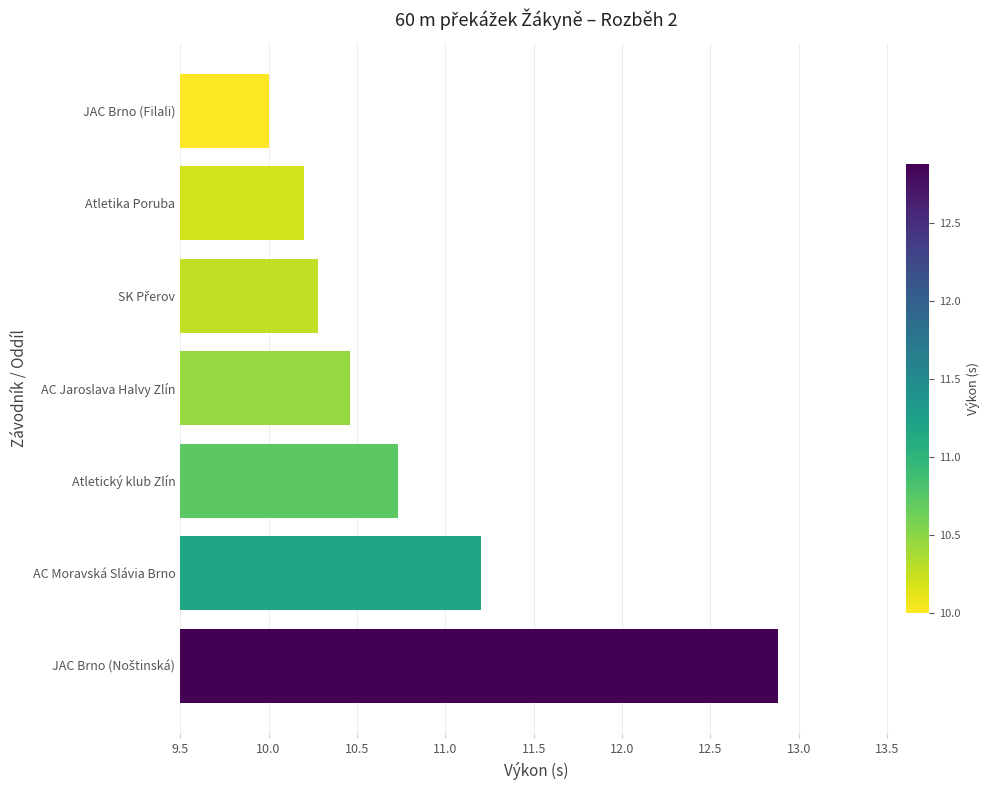

Where is the data nearest to the value 11?

AC Moravská Slávia Brno